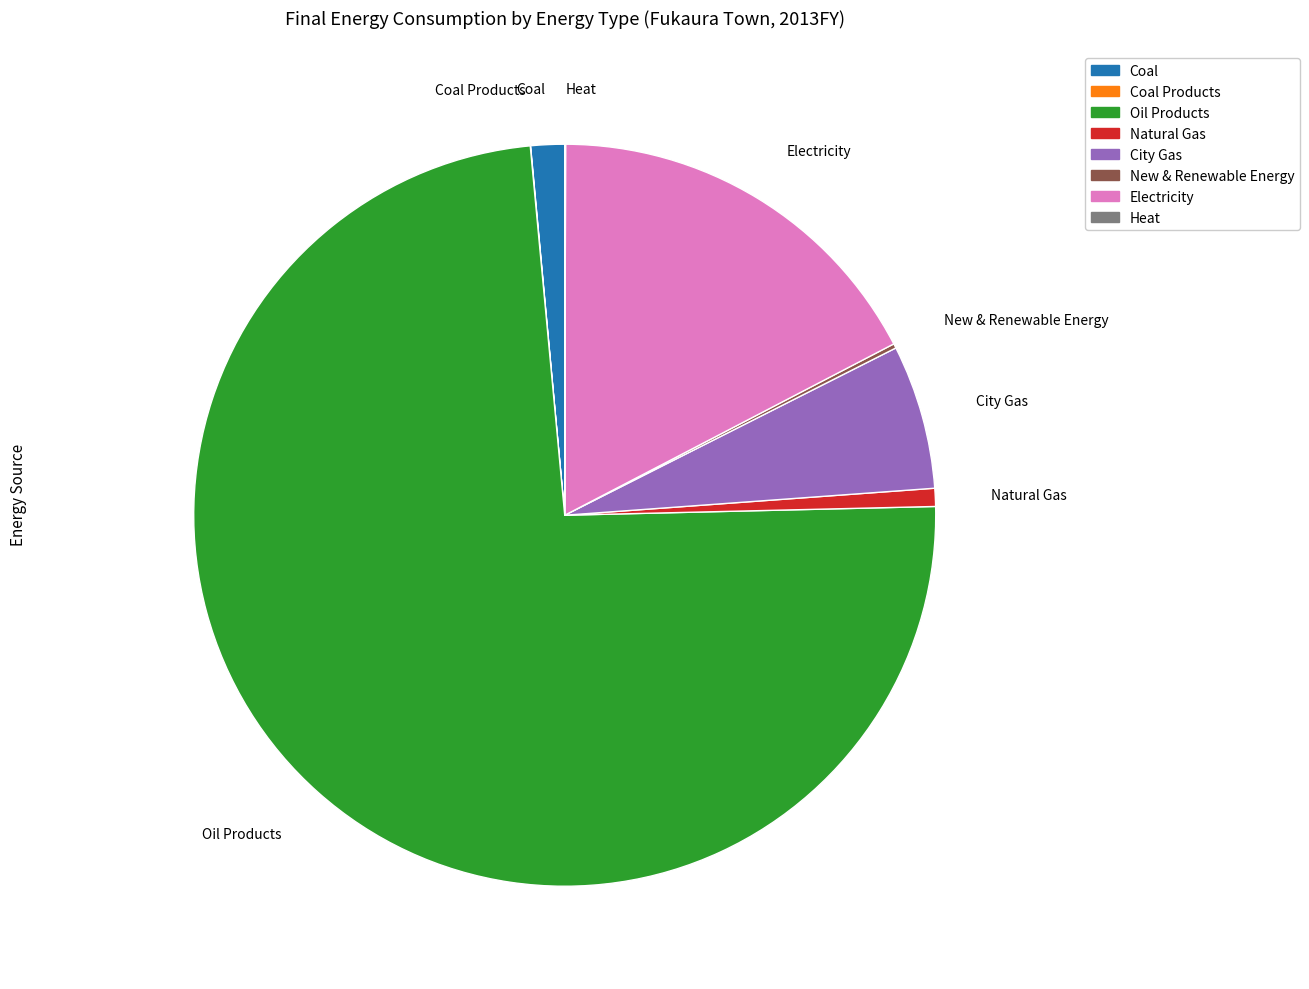

Approximately how many times larger is the value at Electricity compared to Natural Gas?

22.1